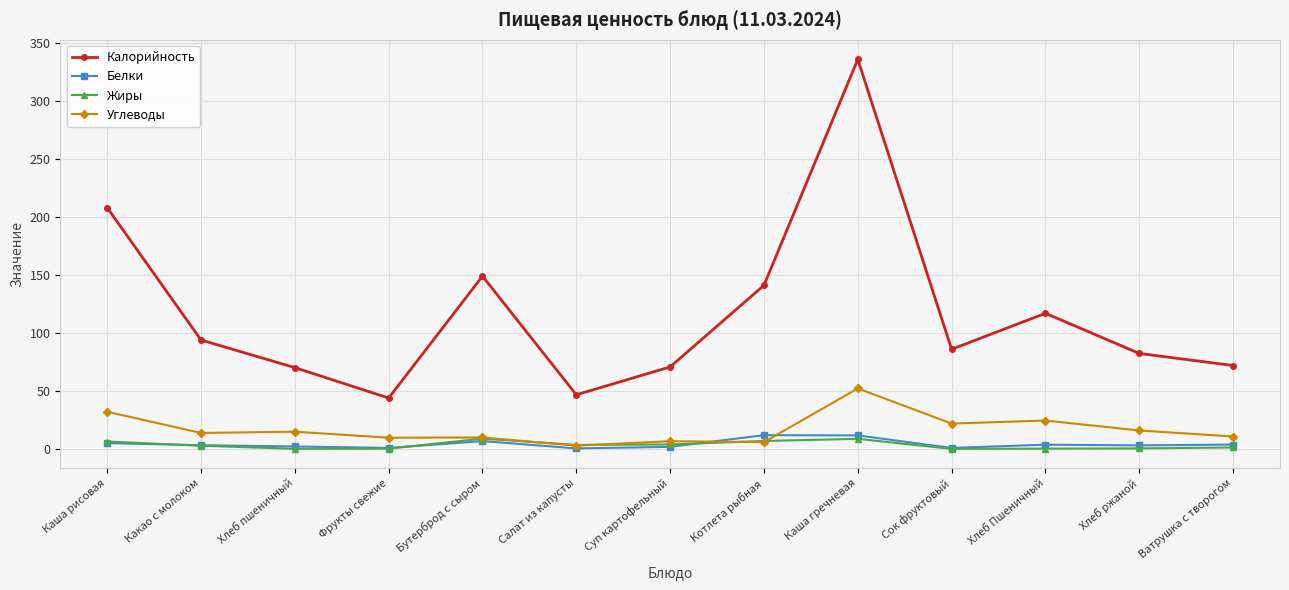

What is the label of the 10th point from the right?

Фрукты свежие